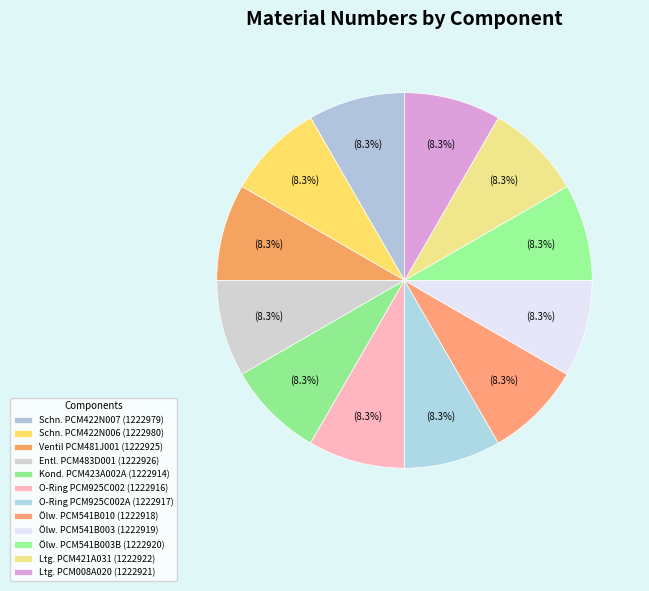

How many segments does this pie chart have?

12